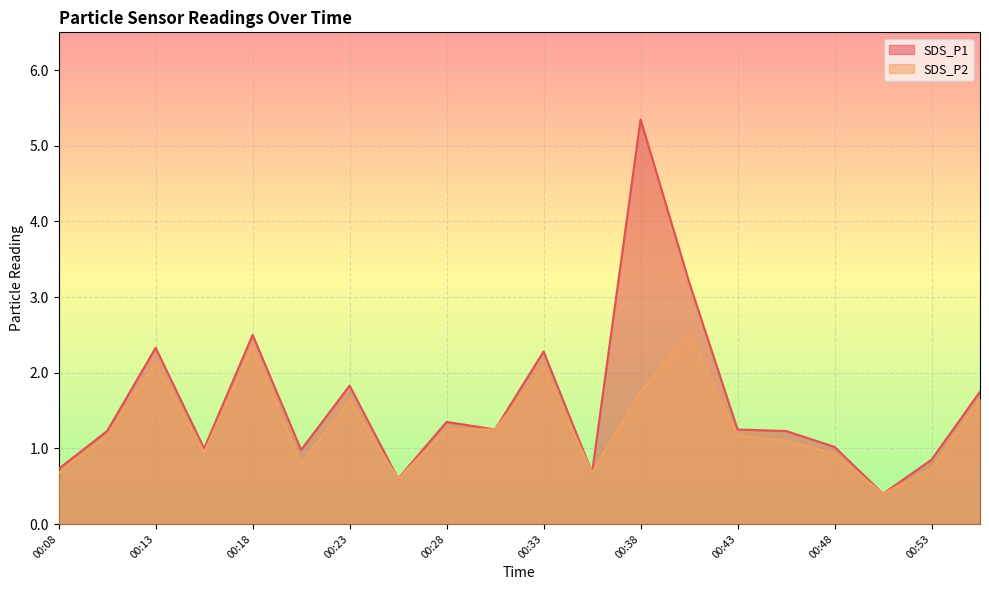

Which category has the highest value in the SDS_P1 series?

00:38